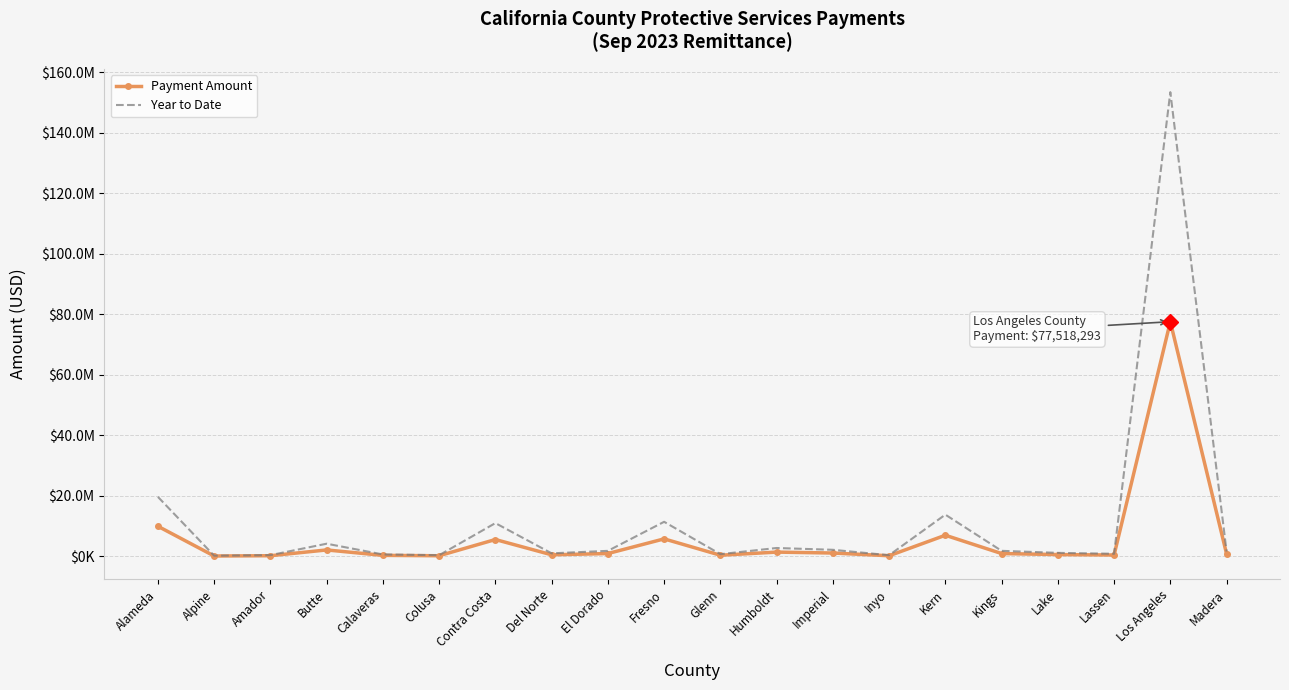

Between Humboldt and Contra Costa, which is larger?

Contra Costa